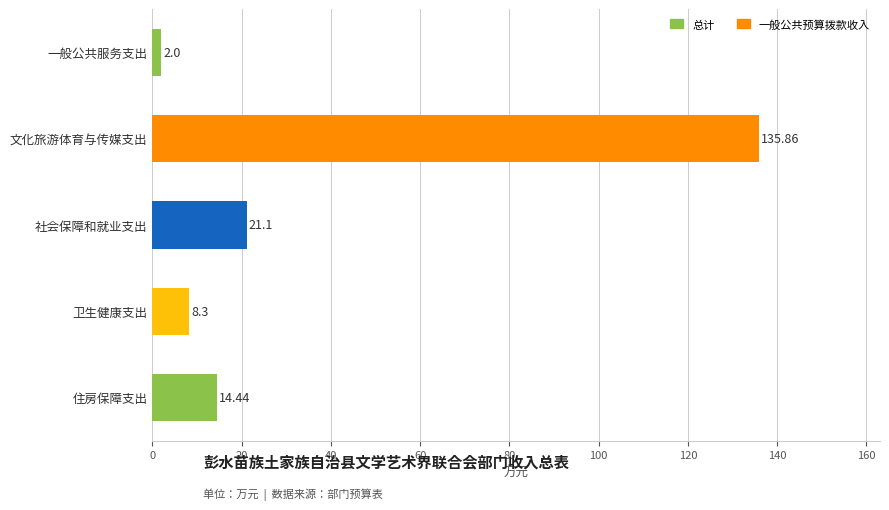

The chart shows a value of 79.9 at 文化旅游体育与传媒支出. True or false?

False